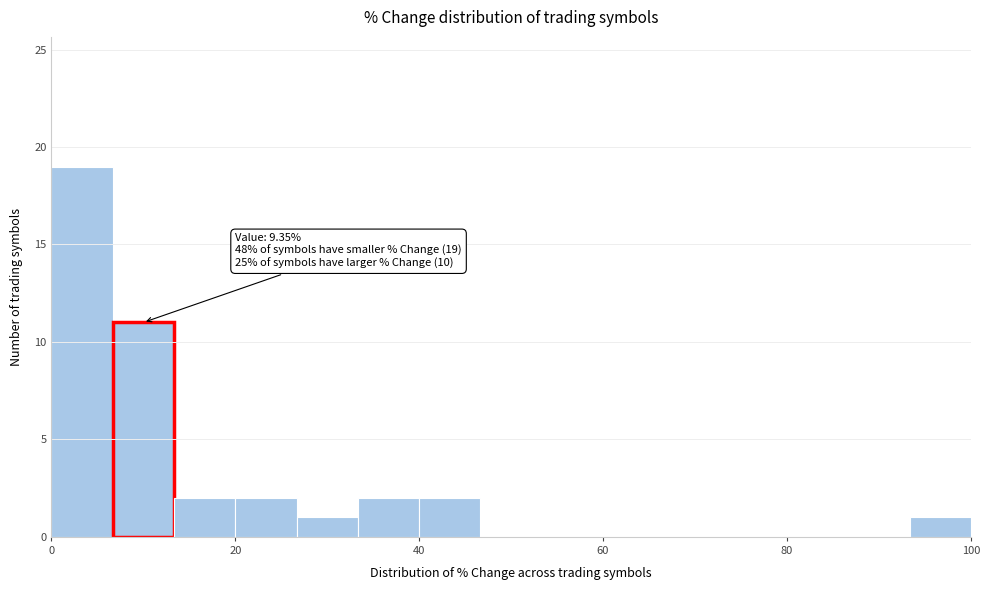

Around what value on the x-axis is the tallest bar? Give the approximate position of its centre, as read against the axis.

4